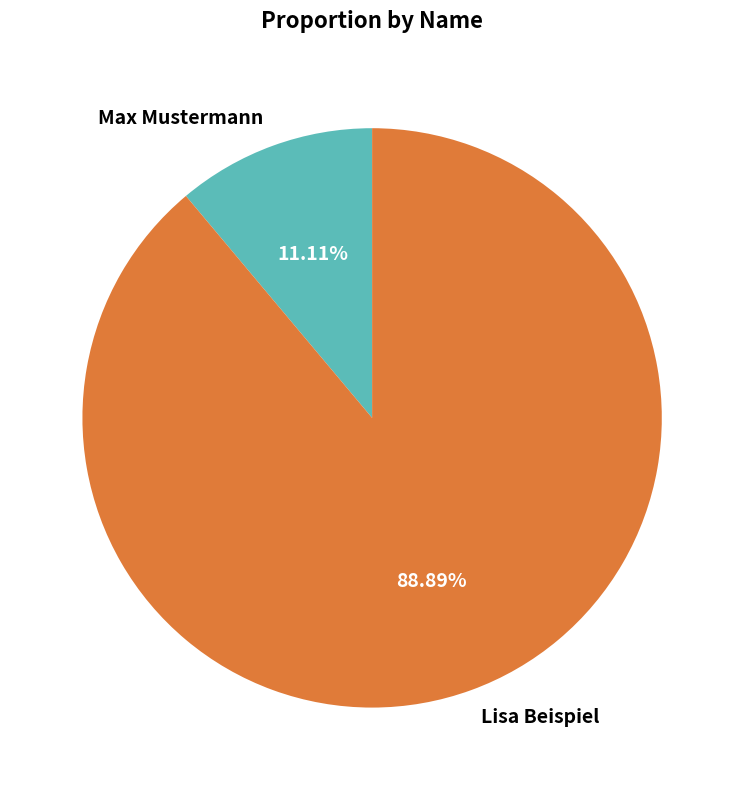

To the nearest percent, what percentage of the pie is Max Mustermann?

11%